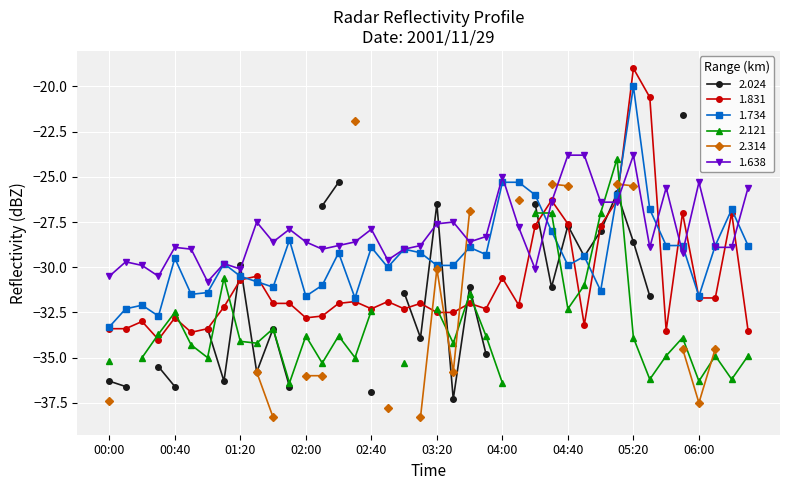

What is the highest value of the 1.831 series?

-19.0